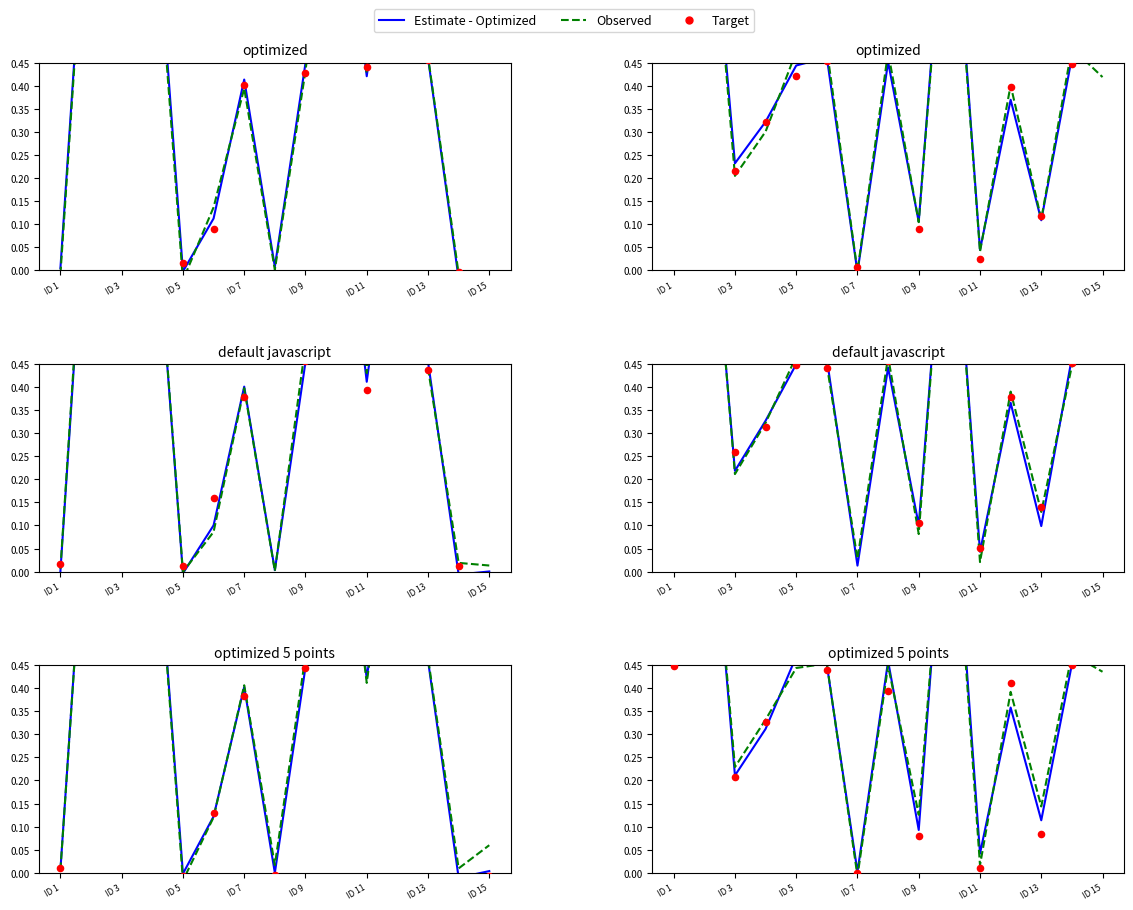

Which series has the largest total across all categories?

Observed